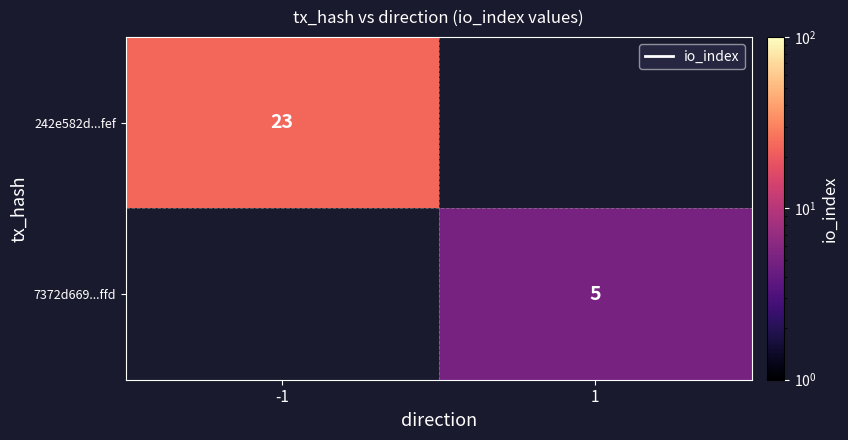

The value of 242e582d...fef at -1 is 12. True or false?

False